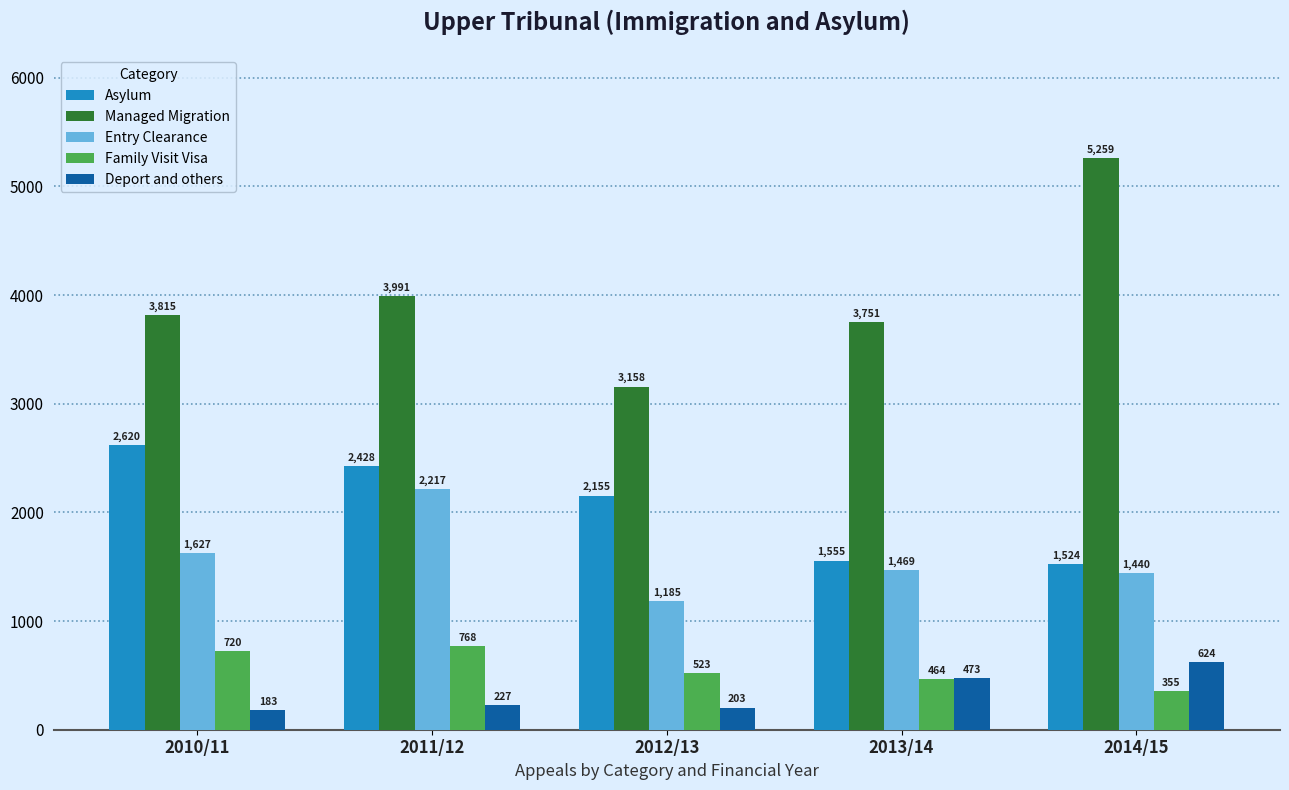

Reading right to left, transcribe all the data shown in this chart.

Asylum: 2014/15=1524	2013/14=1555	2012/13=2155	2011/12=2428	2010/11=2620
Managed Migration: 2014/15=5259	2013/14=3751	2012/13=3158	2011/12=3991	2010/11=3815
Entry Clearance: 2014/15=1440	2013/14=1469	2012/13=1185	2011/12=2217	2010/11=1627
Family Visit Visa: 2014/15=355	2013/14=464	2012/13=523	2011/12=768	2010/11=720
Deport and others: 2014/15=624	2013/14=473	2012/13=203	2011/12=227	2010/11=183